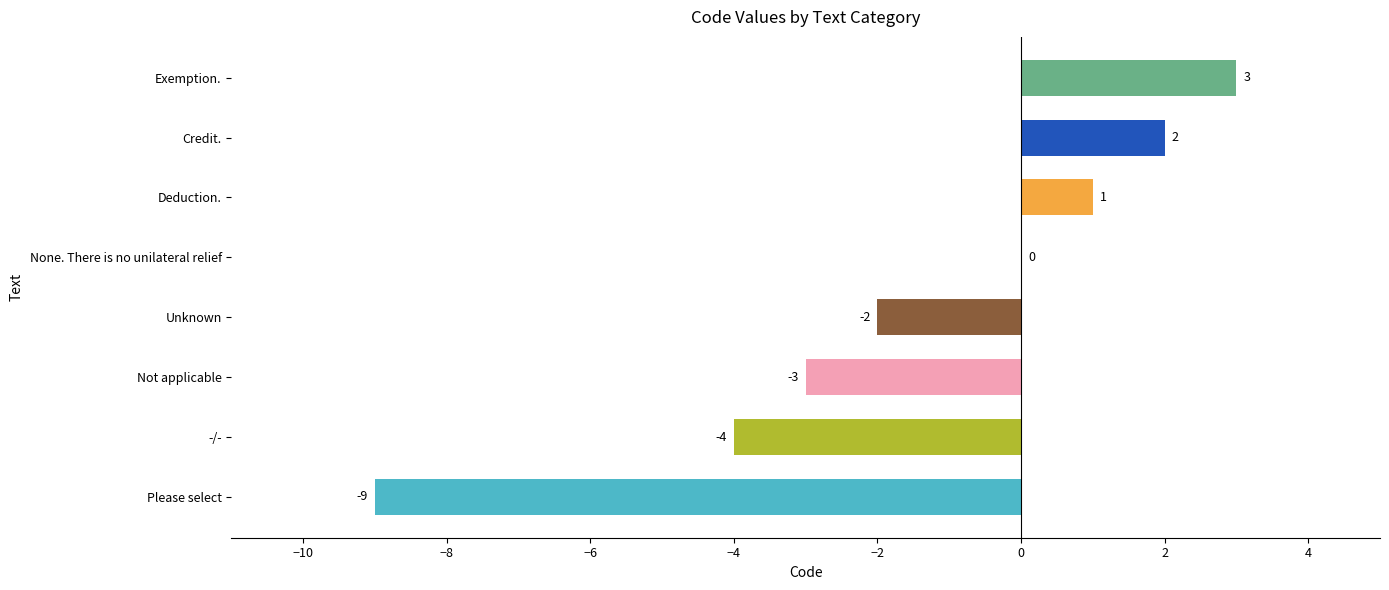

Reading bottom to top, what are all the values shown in this chart?

Please select=-9	-/-=-4	Not applicable=-3	Unknown=-2	None. There is no unilateral relief=0	Deduction.=1	Credit.=2	Exemption.=3